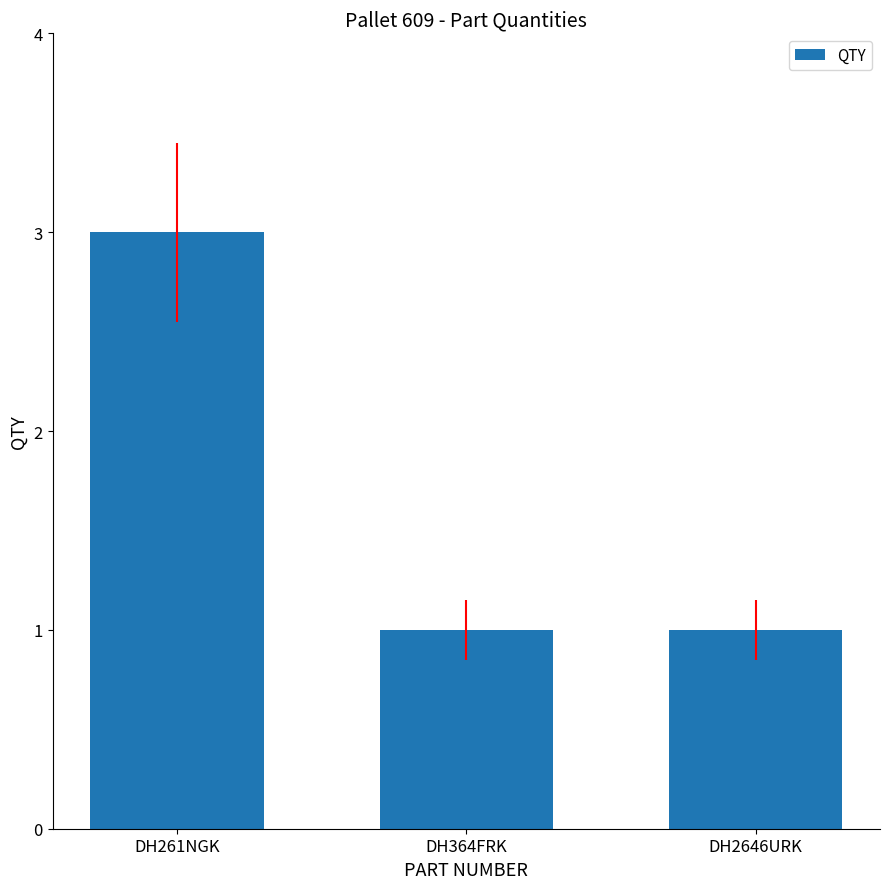

What is the sum of all values?

5